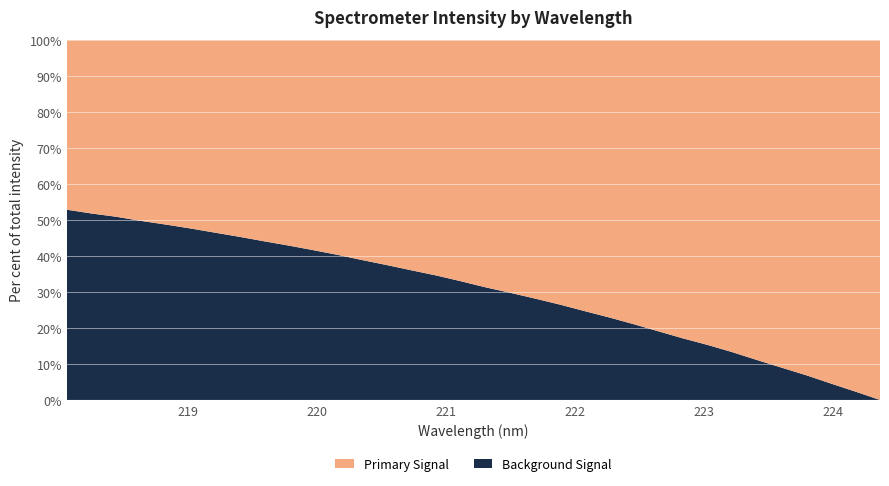

What is the highest value of the Background Signal series?

52.8